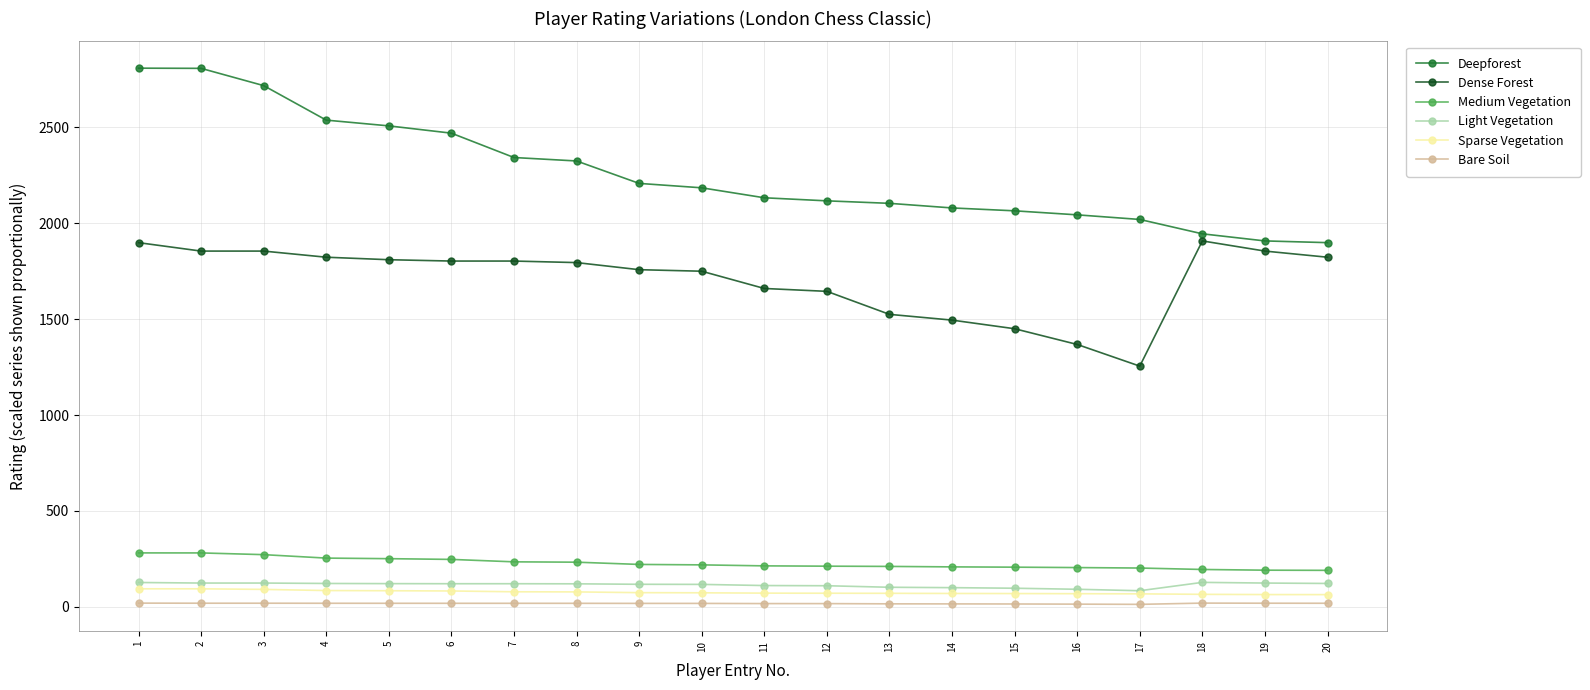

Which series has the largest total across all categories?

Deepforest